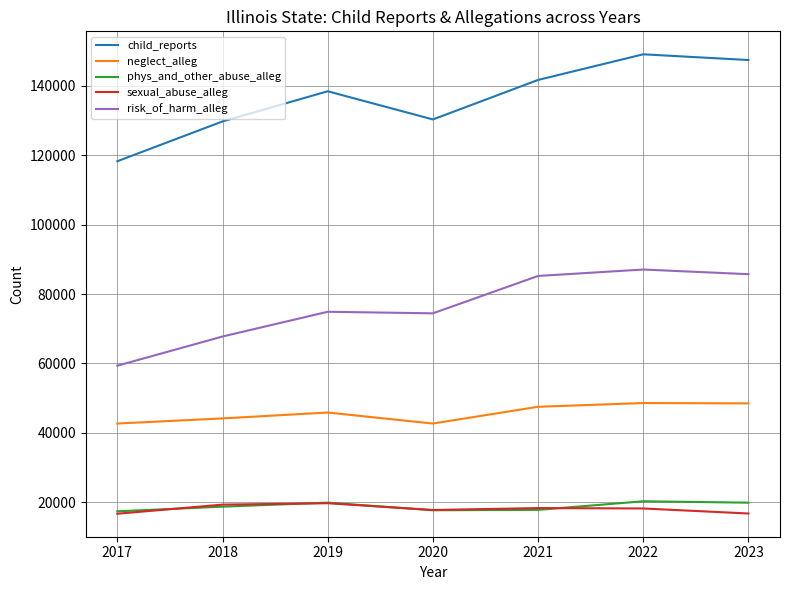

What is the highest value of the child_reports series?

149126